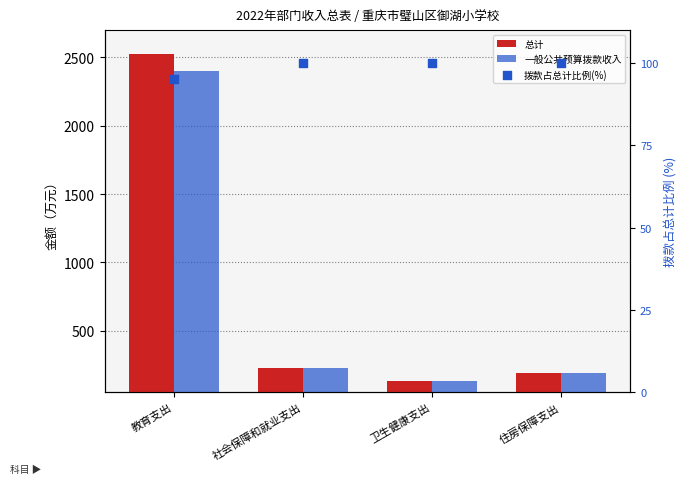

At how many categories does at least one series exceed 1672?

1